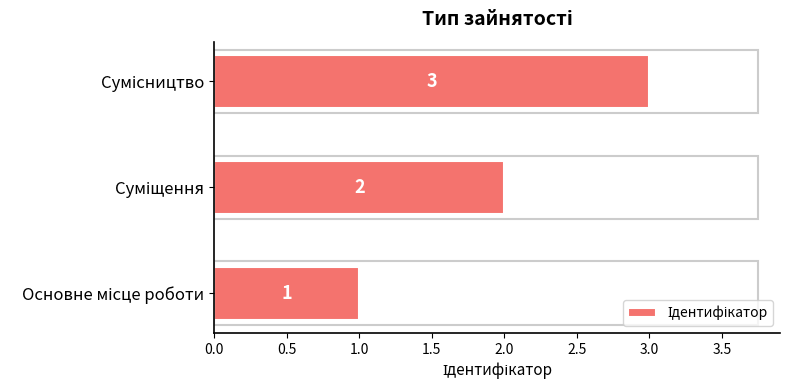

What is the difference between the maximum and second lowest values?

1